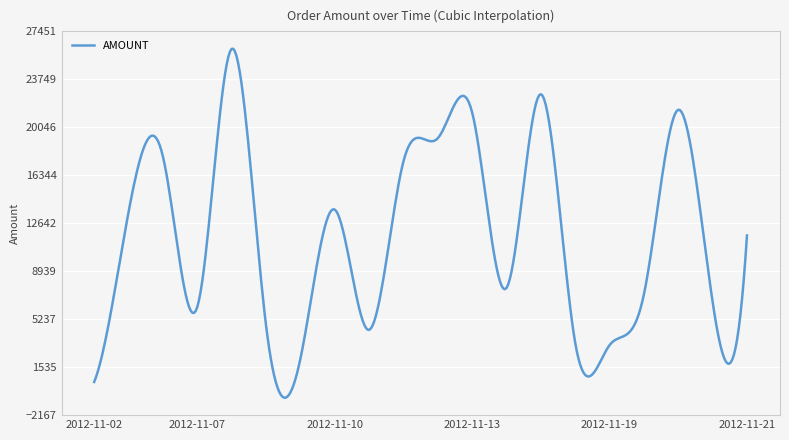

What is the difference between the maximum and minimum values?

26925.5